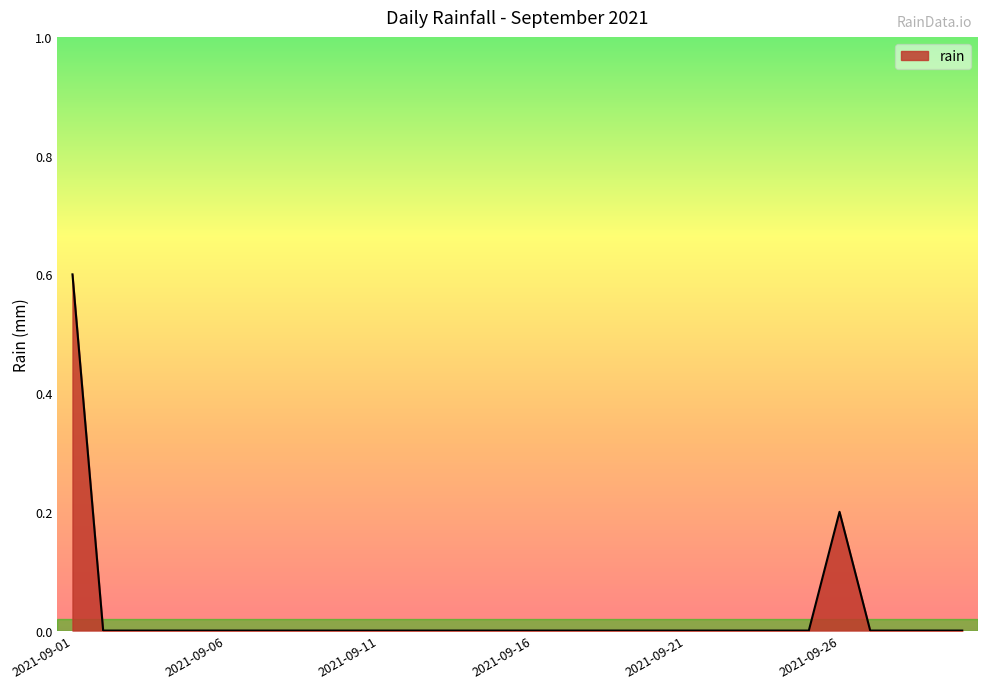

What is the difference between the maximum and minimum values?

0.6